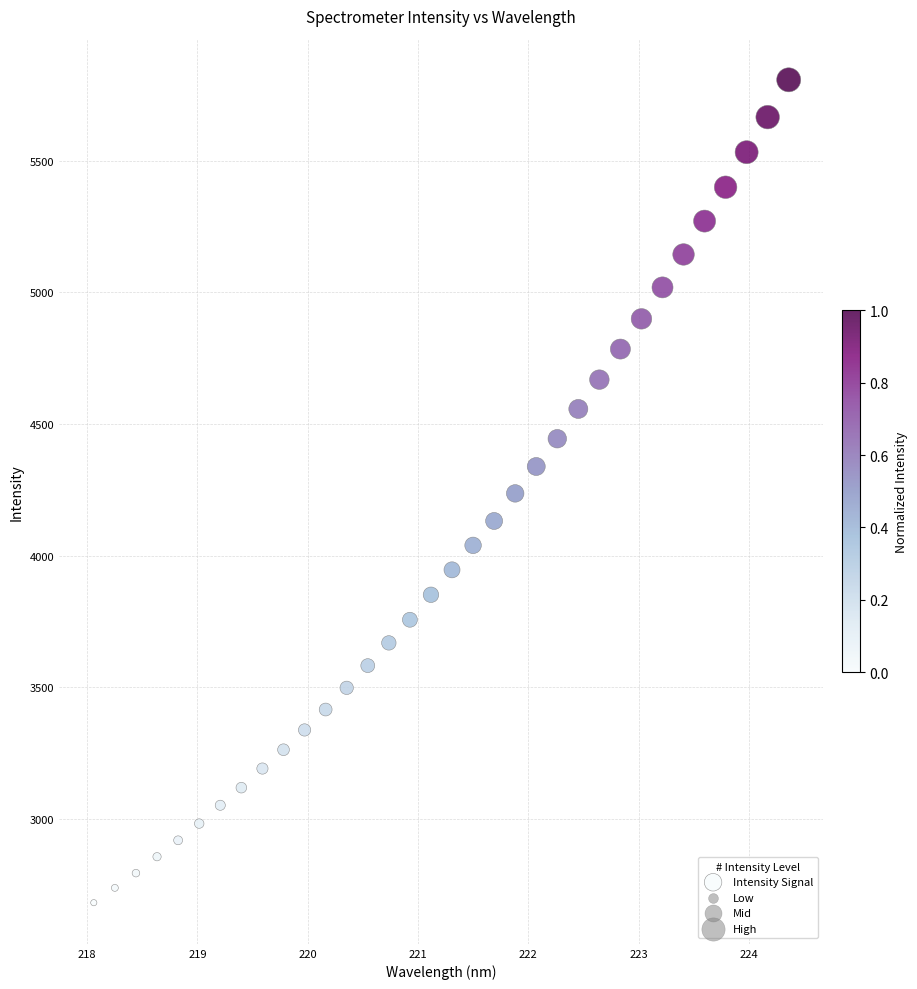

What is the range of X values (max minus min)?

6.3